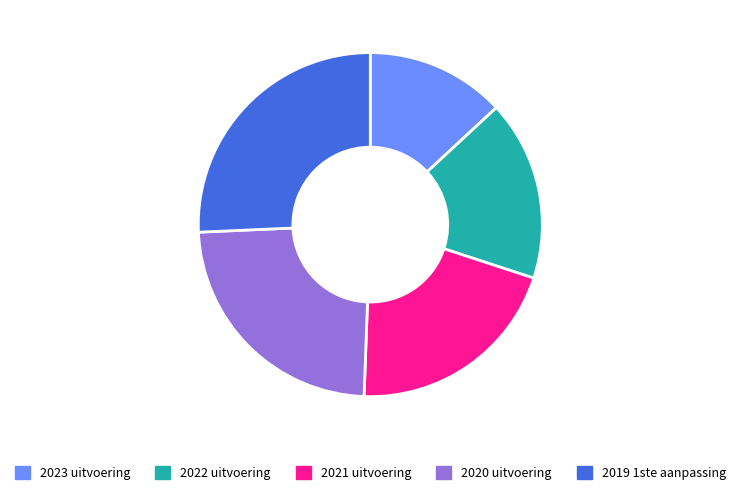

Does 2022 uitvoering represent more than half of the total?

No